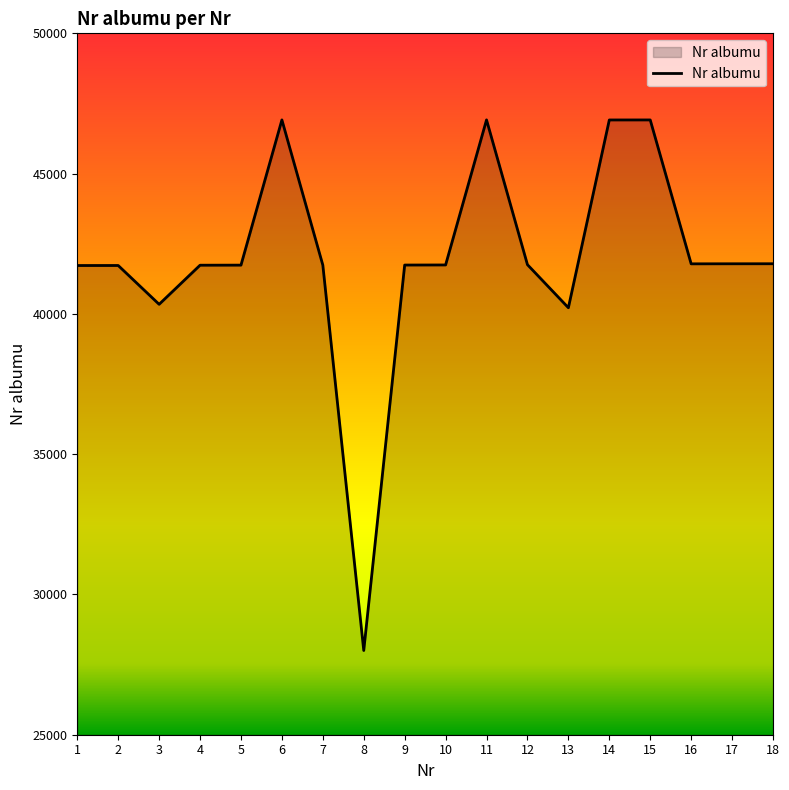

What is the change in value from 15 to 17?

-5127